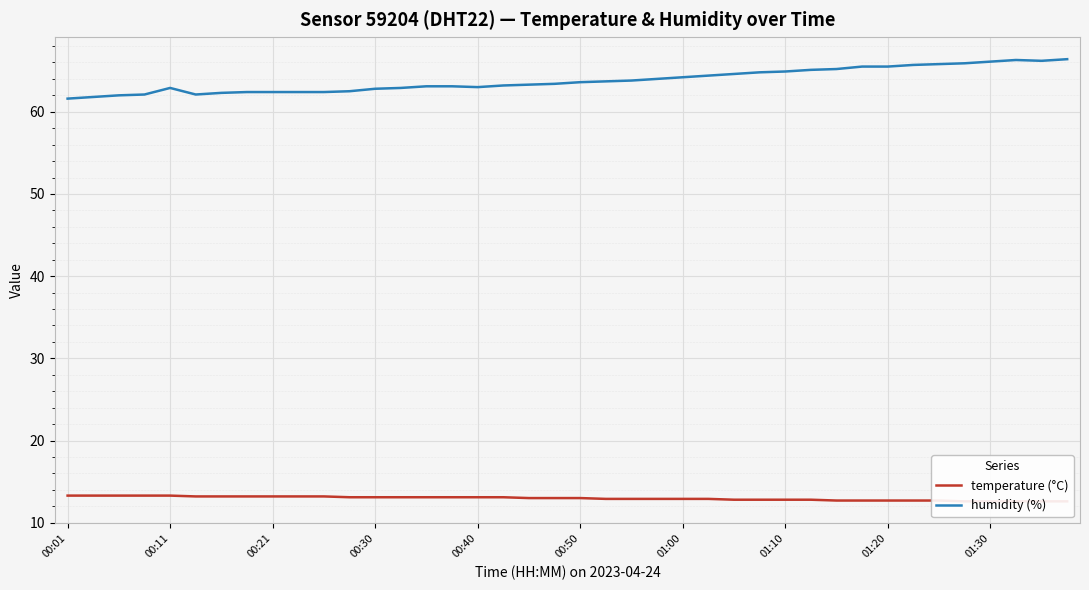

Is it true that humidity (%) equals 100.4 at 01:00?

False